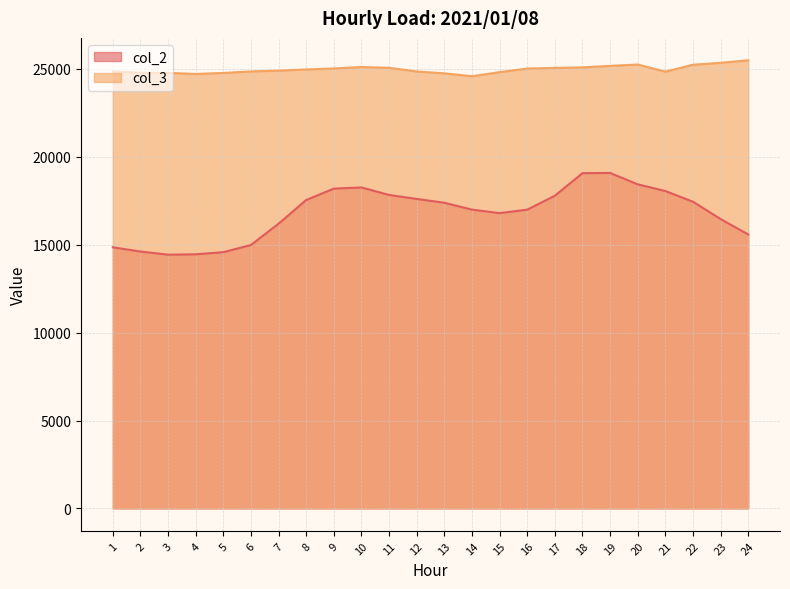

Rank the series by their average value, from highest to lowest.

col_3, col_2